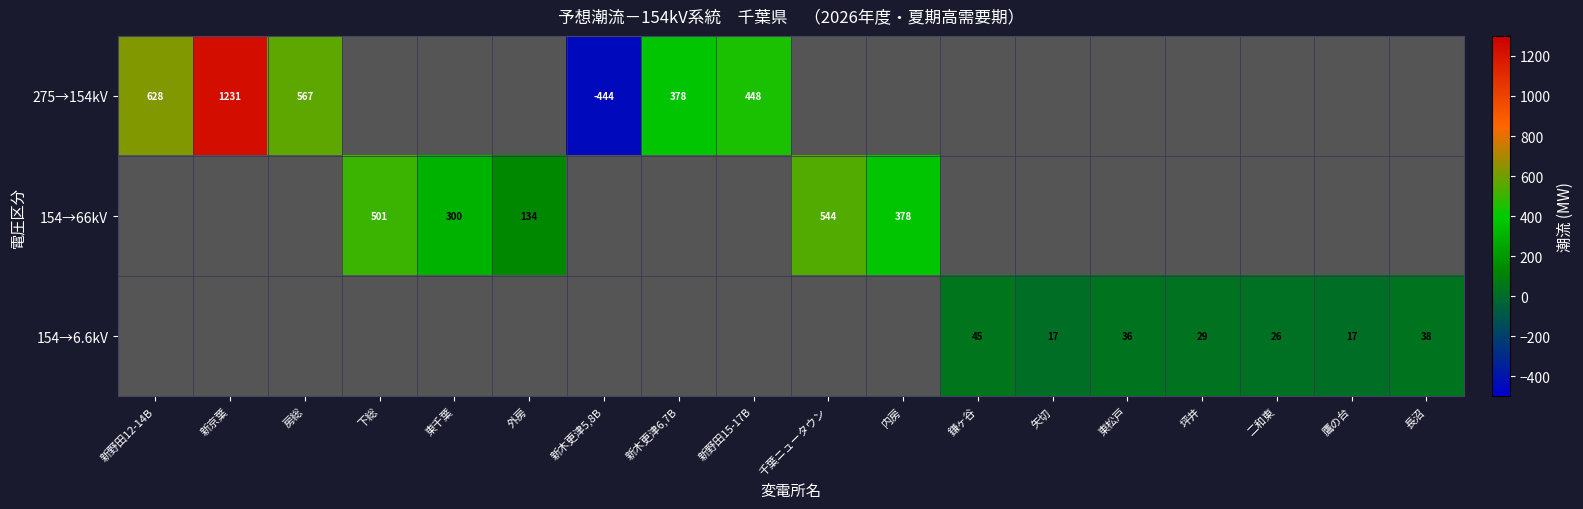

The 275→154kV series shows 983 at 新野田12-14B. True or false?

False